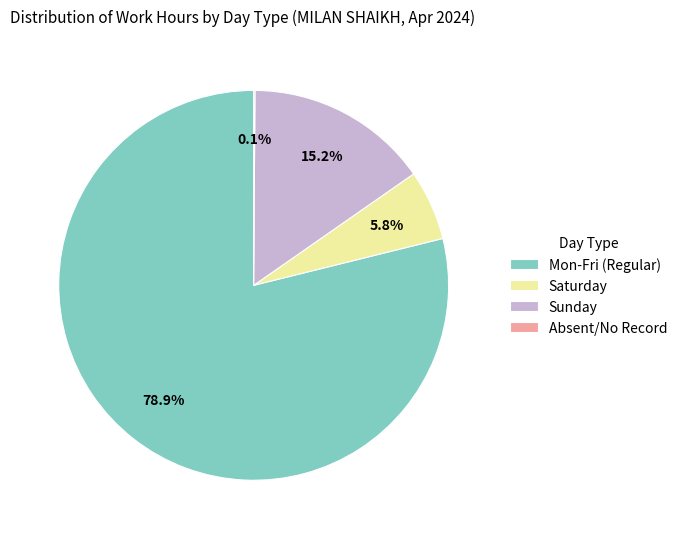

Which has a higher value, Sunday or Saturday?

Sunday